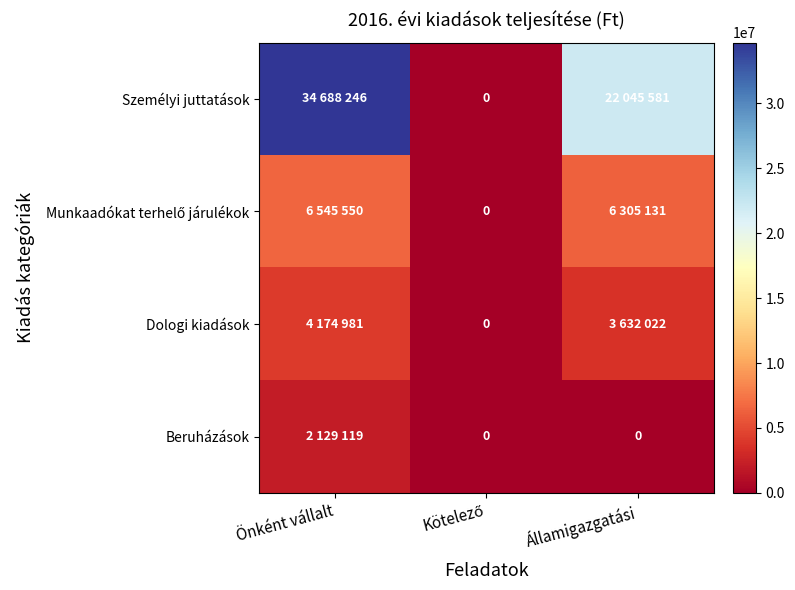

Which category has the highest value across all series?

Önként vállalt